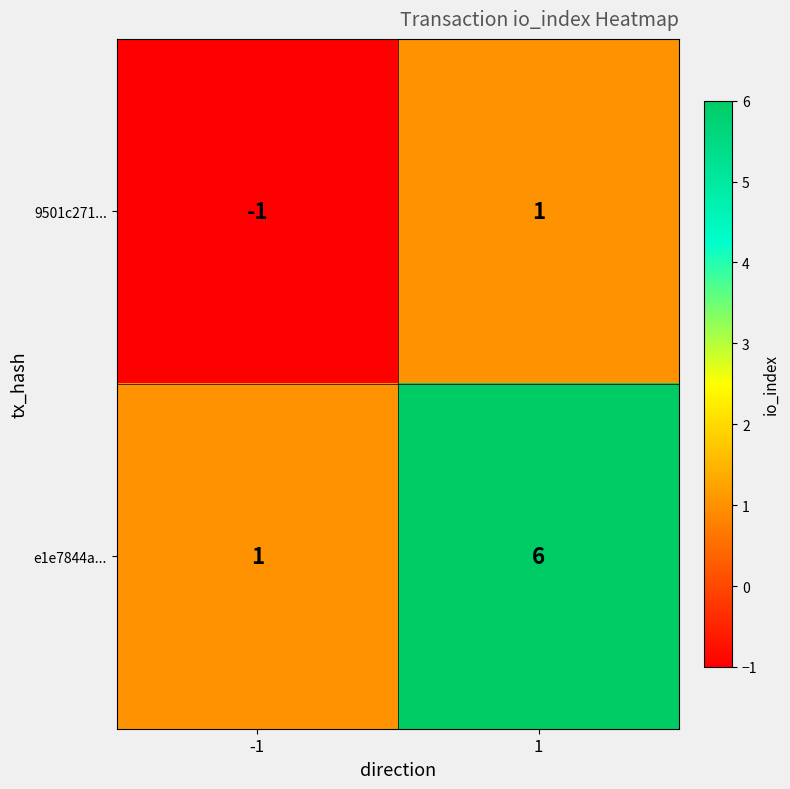

How many series are shown in this chart?

2